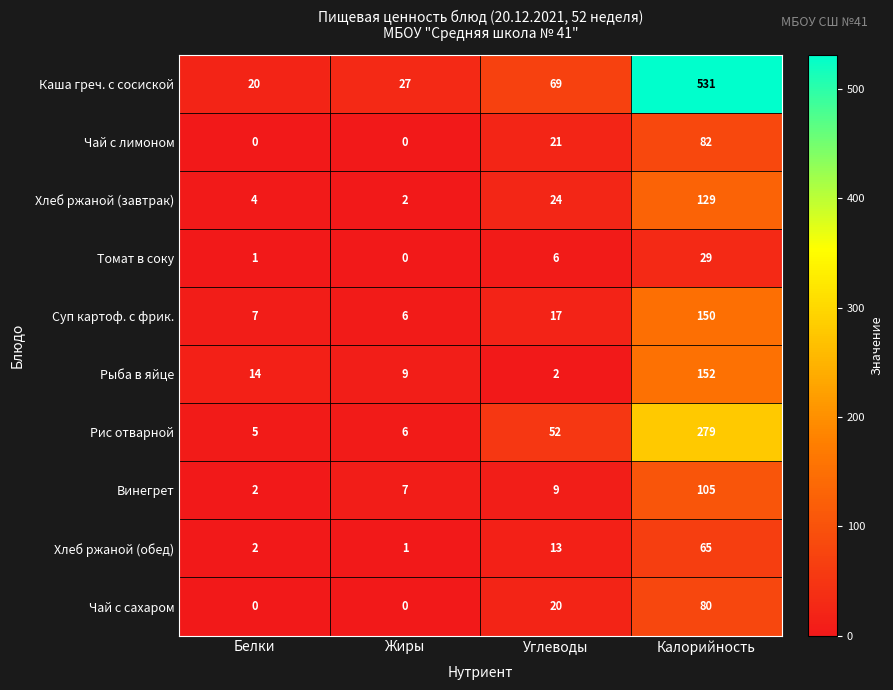

Is it true that Винегрет equals 1 at Белки?

False